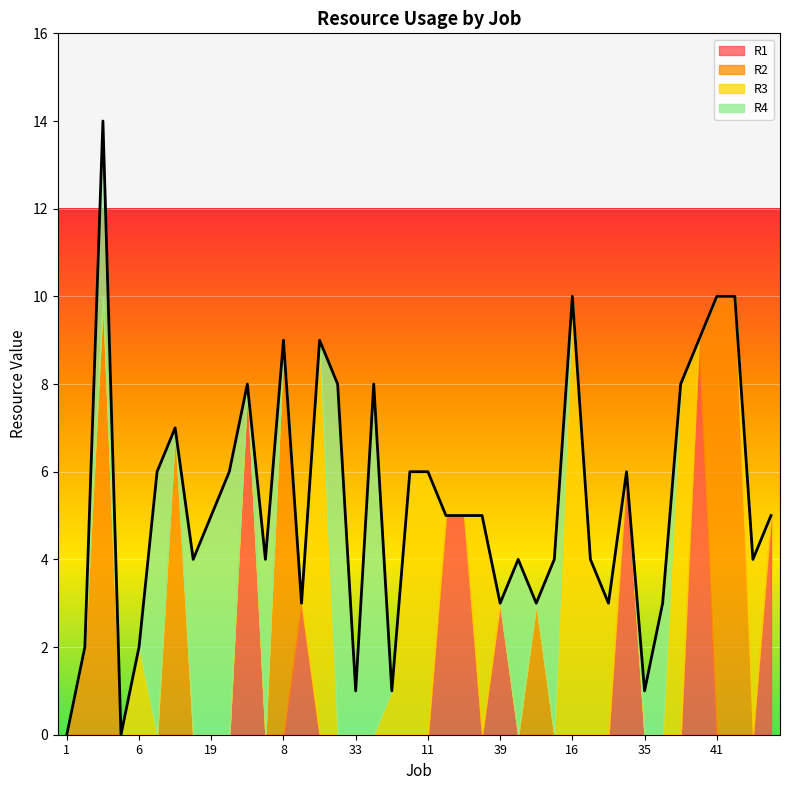

Reading left to right, transcribe all the data shown in this chart.

R1: 0	0	0	0	0	0	0	0	0	0	8	0	0	3	0	0	0	0	0	0	0	5	5	0	3	0	0	0	0	0	0	6	0	0	0	9	0	0	0	5
R2: 0	2	10	0	0	0	7	0	0	0	0	0	9	0	0	0	0	0	0	0	0	0	0	0	0	0	3	0	0	0	0	0	0	0	0	0	10	10	0	0
R3: 0	0	0	0	2	0	0	0	0	0	0	0	0	0	9	0	0	0	1	6	6	0	0	5	0	0	0	0	10	4	3	0	0	0	8	0	0	0	4	0
R4: 0	0	4	0	0	6	0	4	5	6	0	4	0	0	0	8	1	8	0	0	0	0	0	0	0	4	0	4	0	0	0	0	1	3	0	0	0	0	0	0